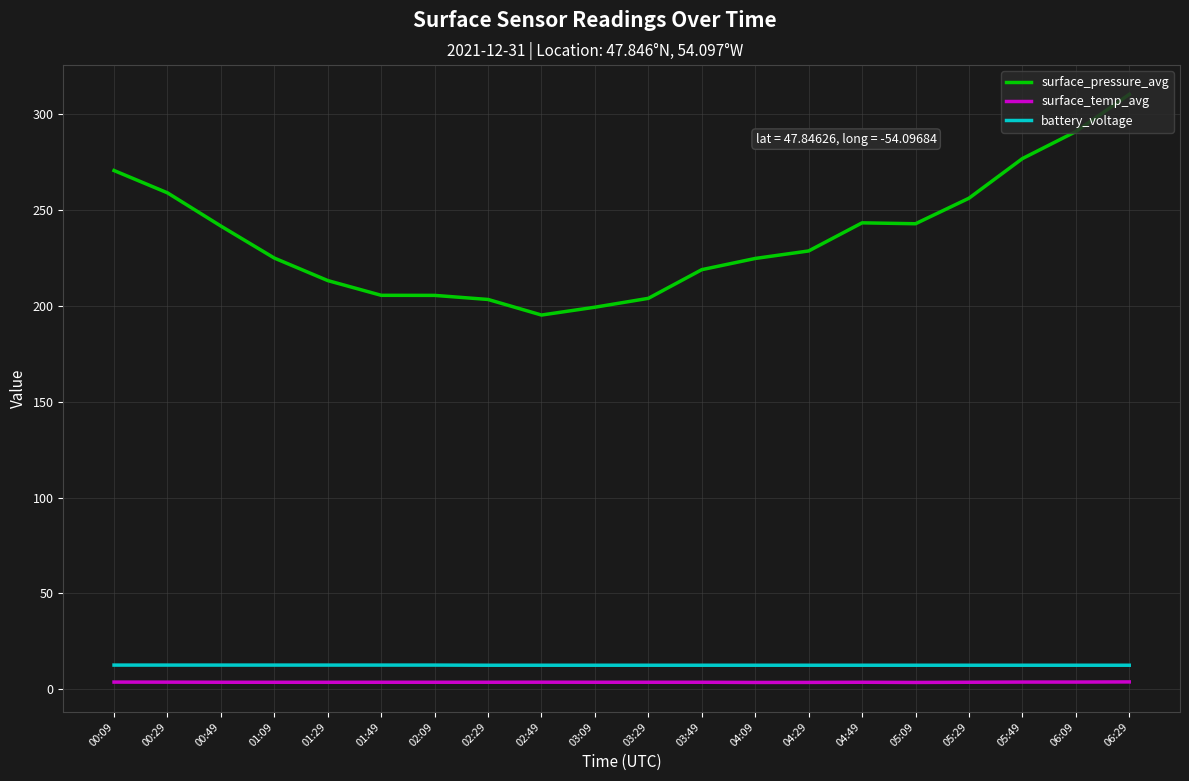

What is the average value of the surface_temp_avg series?

3.7